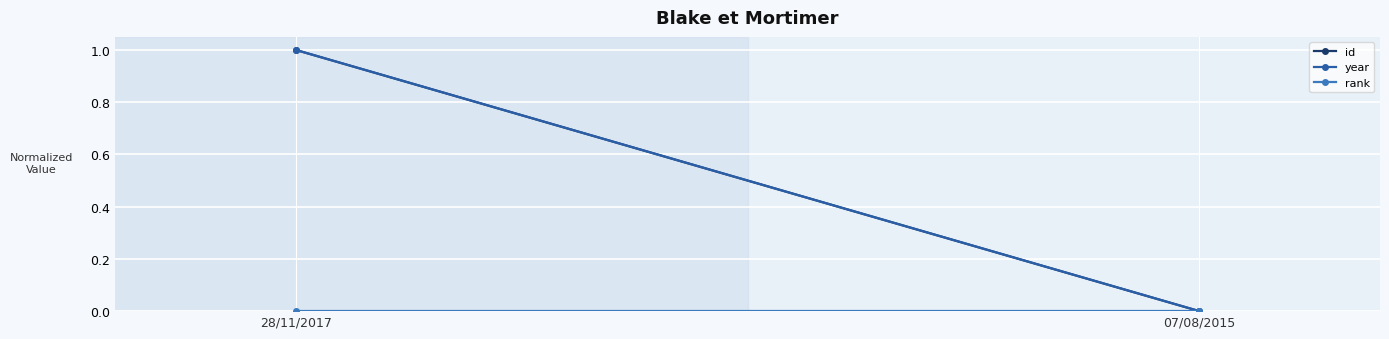

Is it true that id equals 0 at 07/08/2015?

True